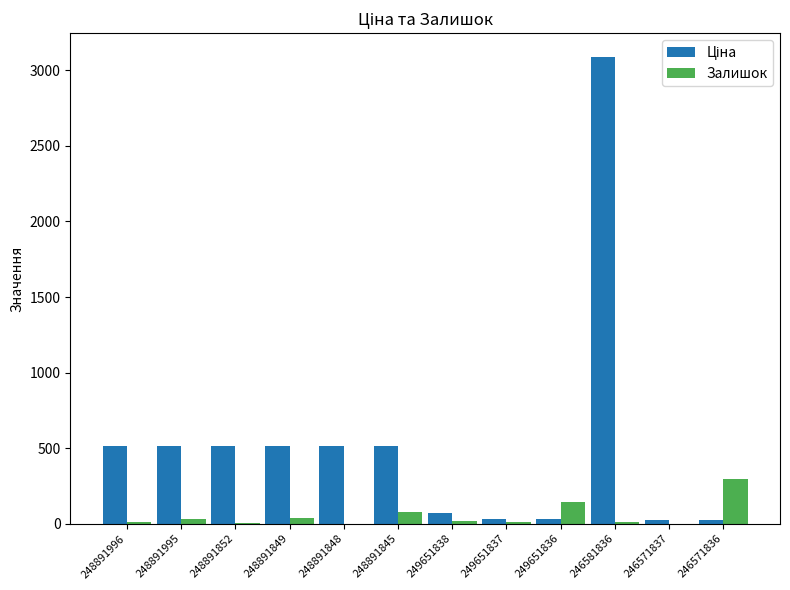

Count the number of categories in the chart.

12